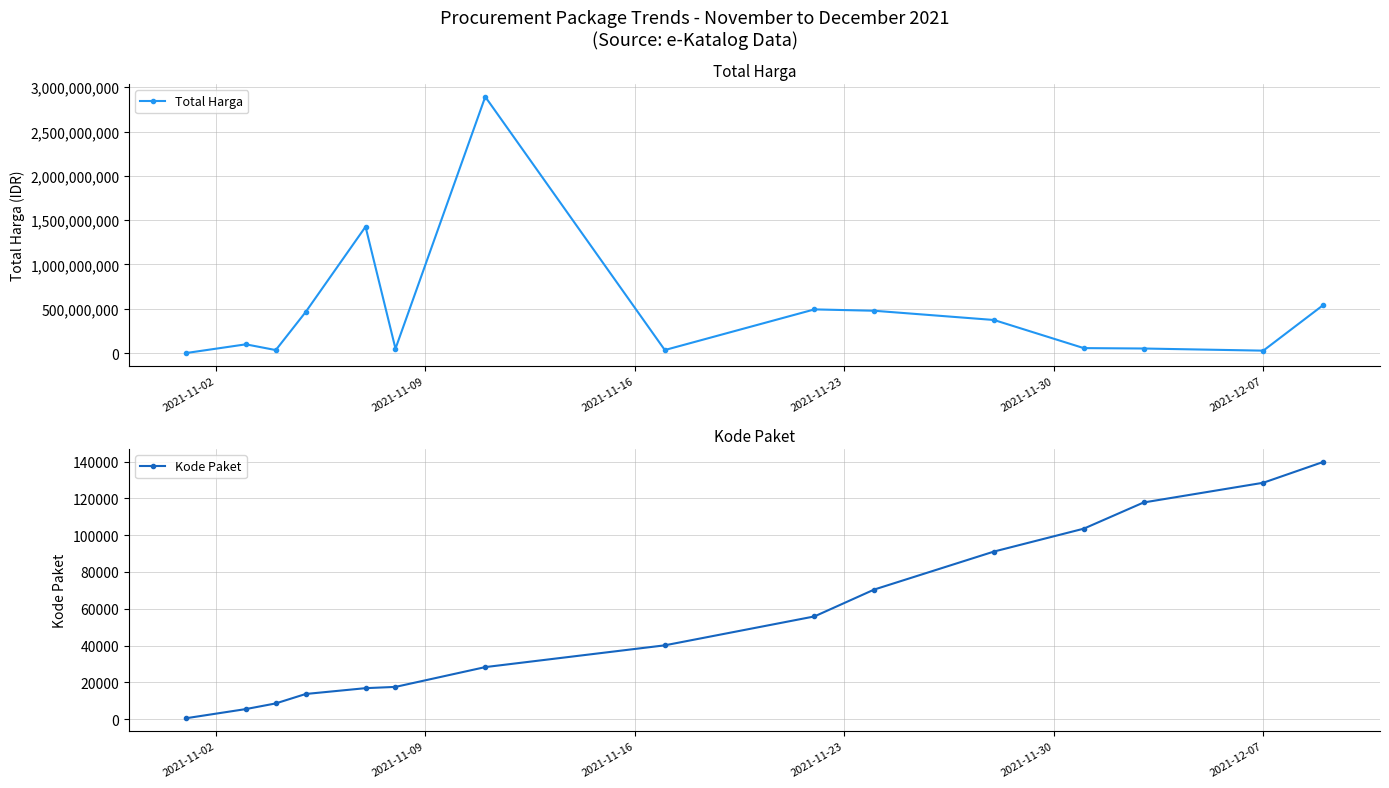

What is the highest value of the Total Harga series?

2892122000